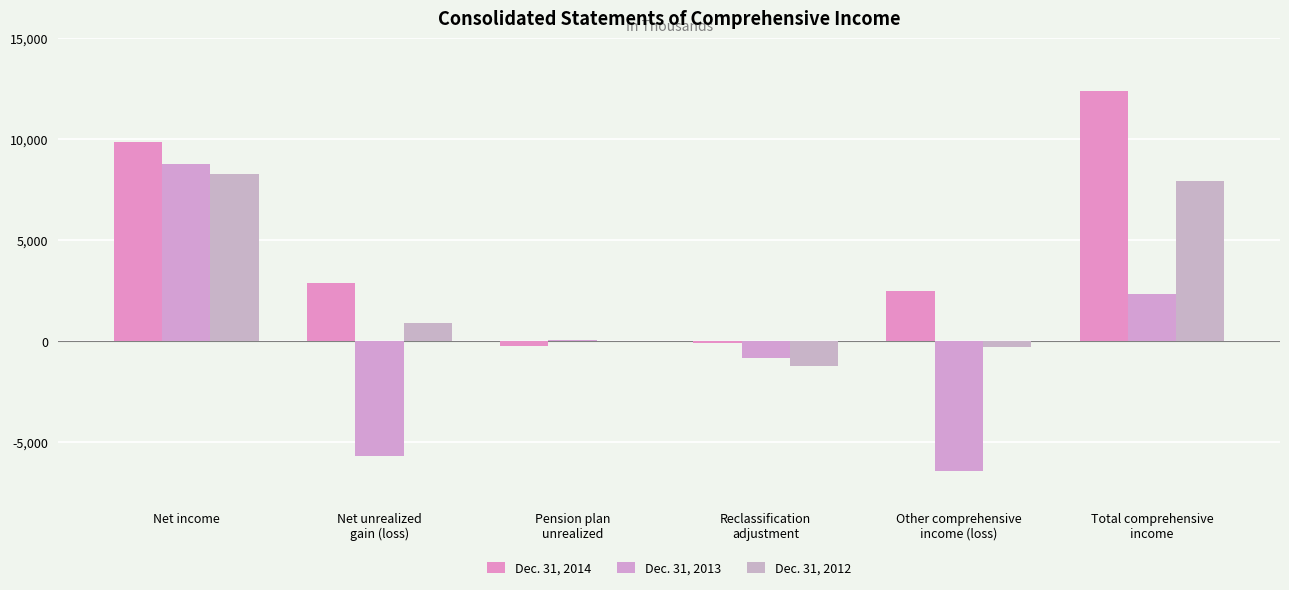

Rank the categories by Dec. 31, 2012 value from lowest to highest.

Reclassification
adjustment, Other comprehensive
income (loss), Pension plan
unrealized, Net unrealized
gain (loss), Total comprehensive
income, Net income